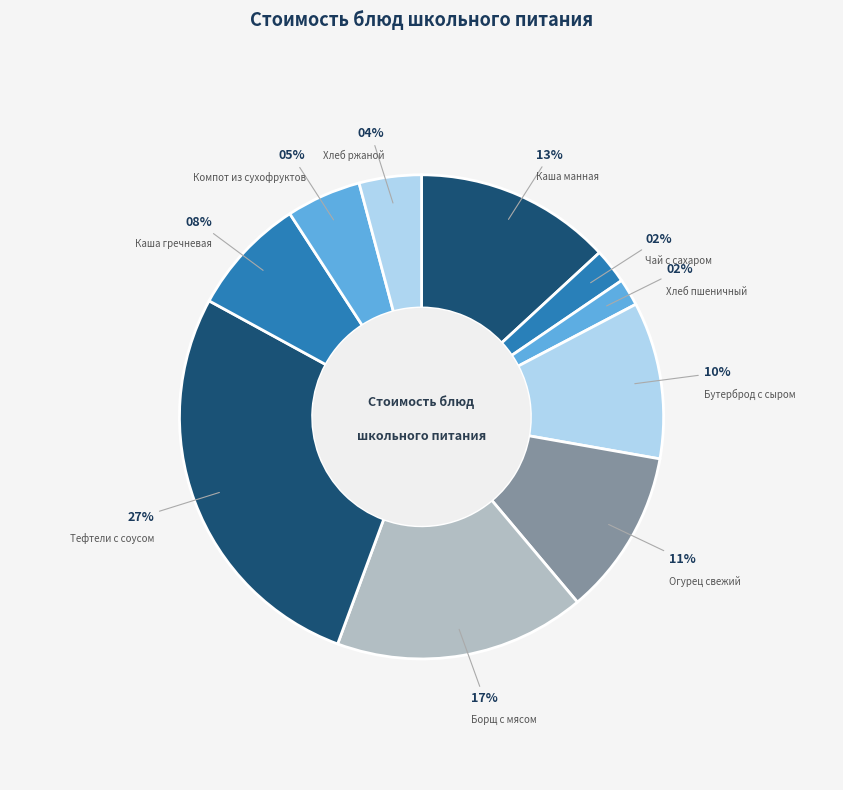

How many segments does this pie chart have?

10